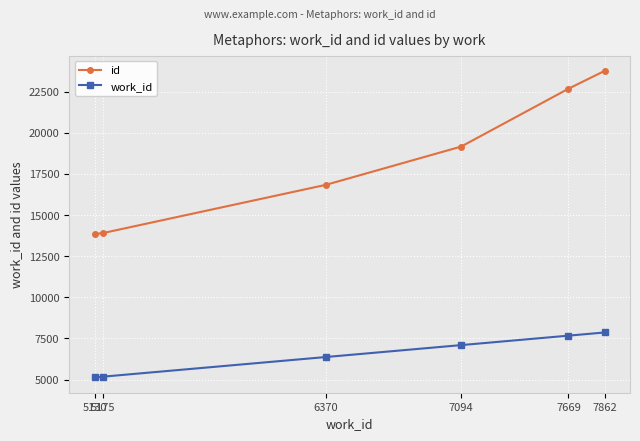

Rank the series by their average value, from lowest to highest.

work_id, id